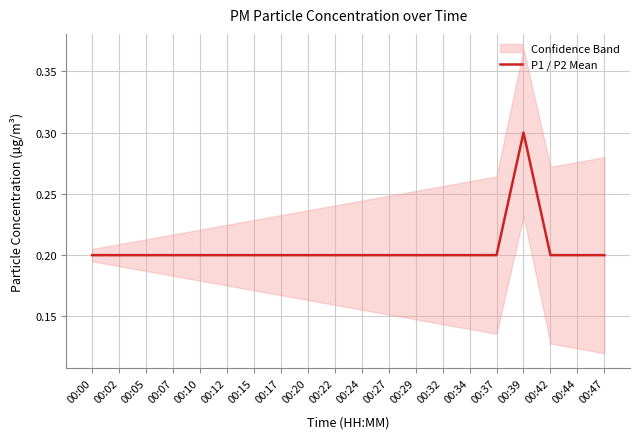

The chart shows a value of 0.4 at 00:10. True or false?

False